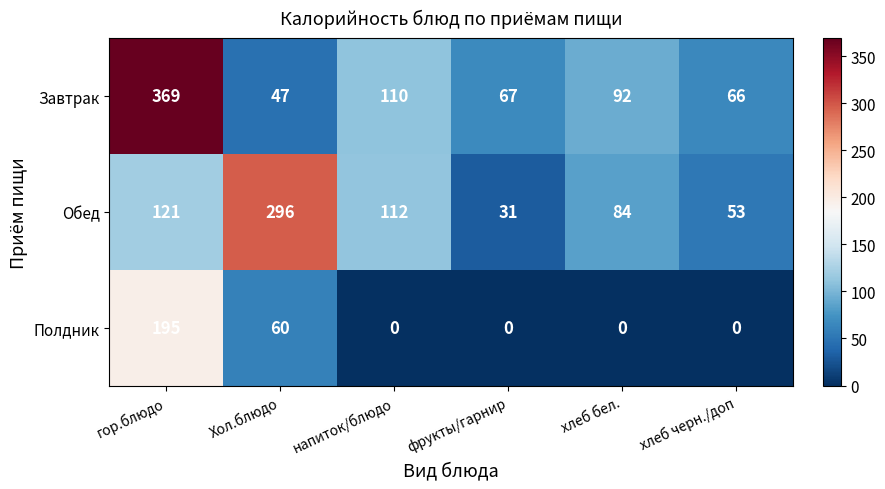

Reading left to right, what are all the values shown in this chart?

Завтрак: гор.блюдо=369	Хол.блюдо=47	напиток/блюдо=110	фрукты/гарнир=67	хлеб бел.=92	хлеб черн./доп=66
Обед: гор.блюдо=121	Хол.блюдо=296	напиток/блюдо=112	фрукты/гарнир=31	хлеб бел.=84	хлеб черн./доп=53
Полдник: гор.блюдо=195	Хол.блюдо=60	напиток/блюдо=0	фрукты/гарнир=0	хлеб бел.=0	хлеб черн./доп=0